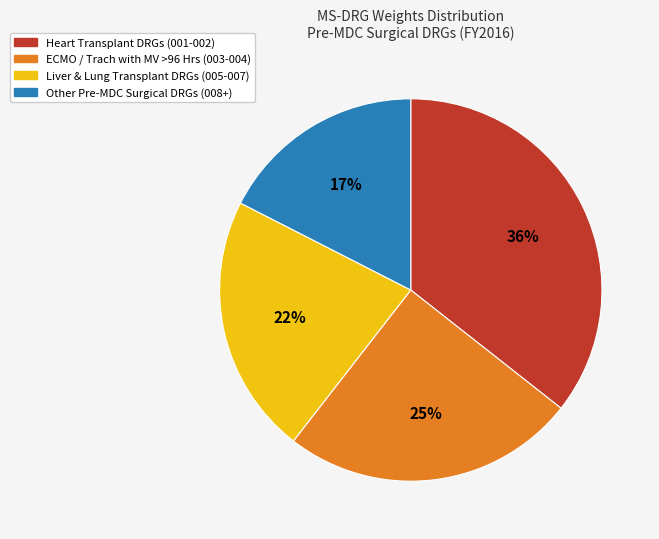

Is it true that ECMO / Trach with MV >96 Hrs (003-004) is 12% of the pie?

False